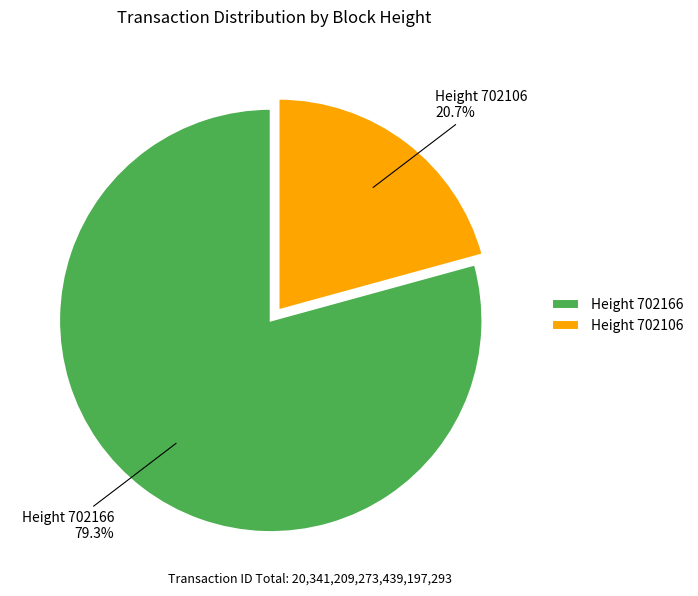

Count the number of slices in the pie.

2